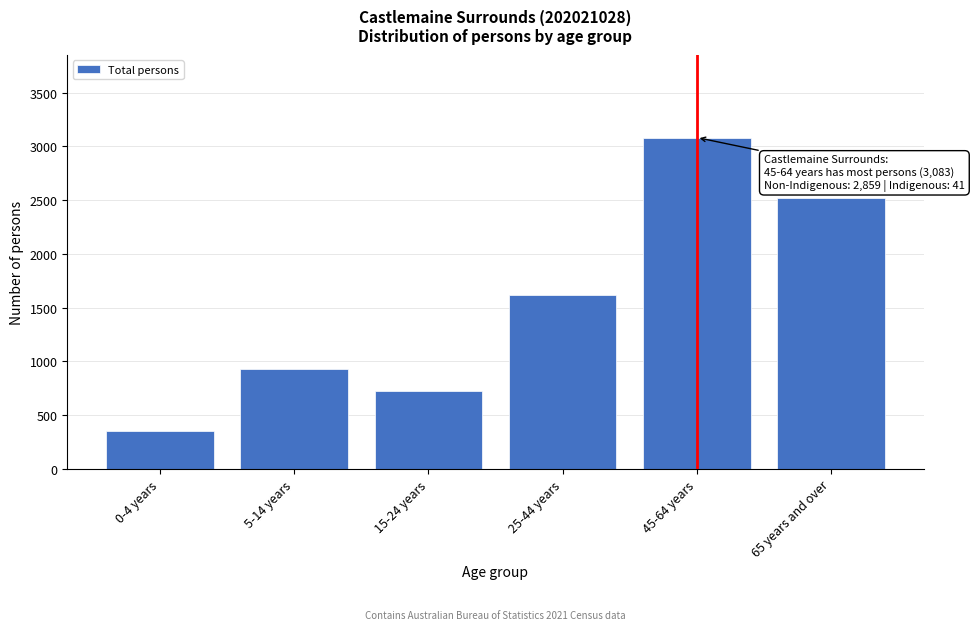

Reading left to right, extract all data points from this chart.

0-4 years=347	5-14 years=929	15-24 years=728	25-44 years=1616	45-64 years=3083	65 years and over=2523